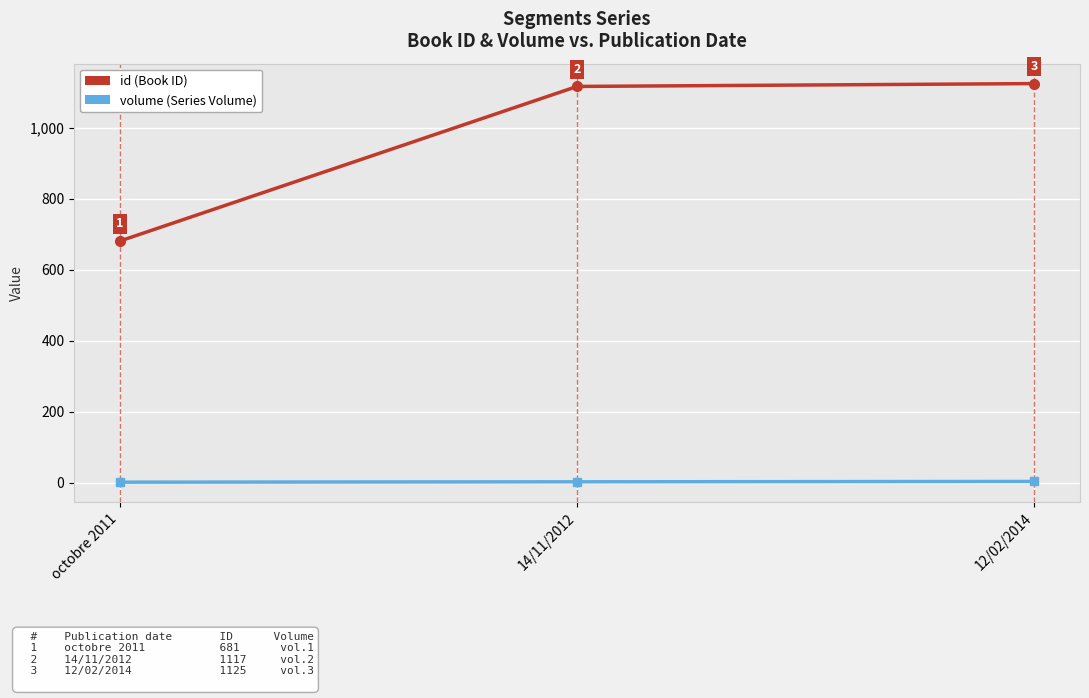

Reading right to left, what are all the values shown in this chart?

id: 12/02/2014=1125	14/11/2012=1117	octobre 2011=681
volume: 12/02/2014=3	14/11/2012=2	octobre 2011=1